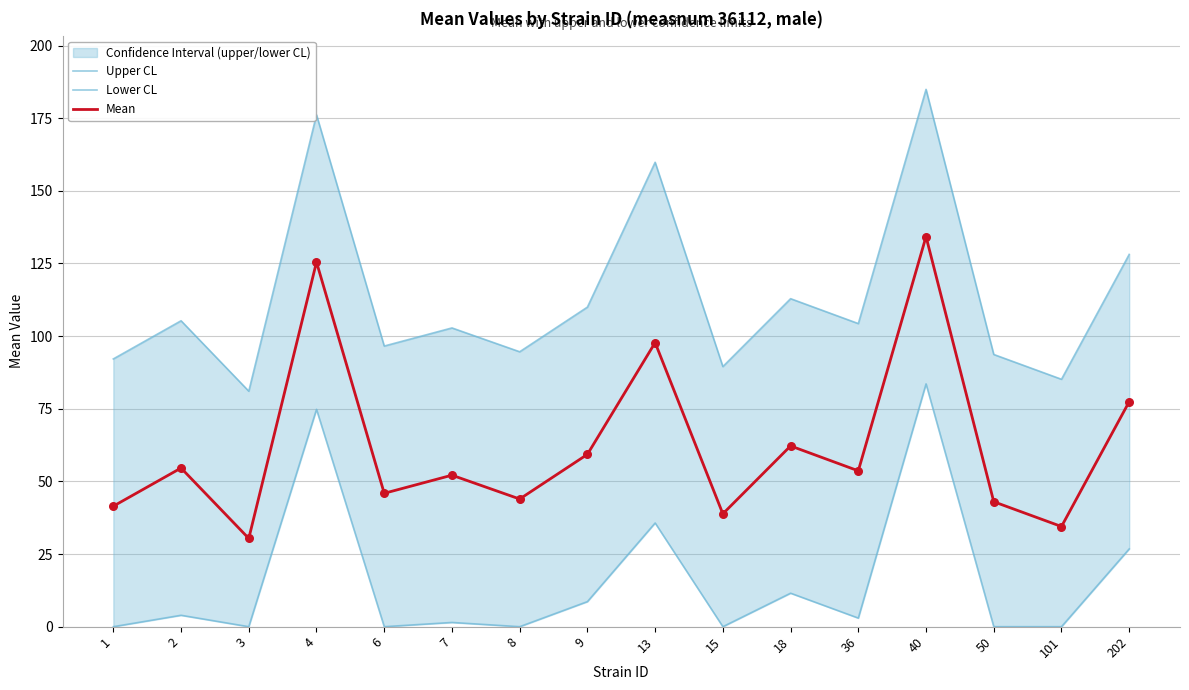

What is the total value across all series at 1?

133.6